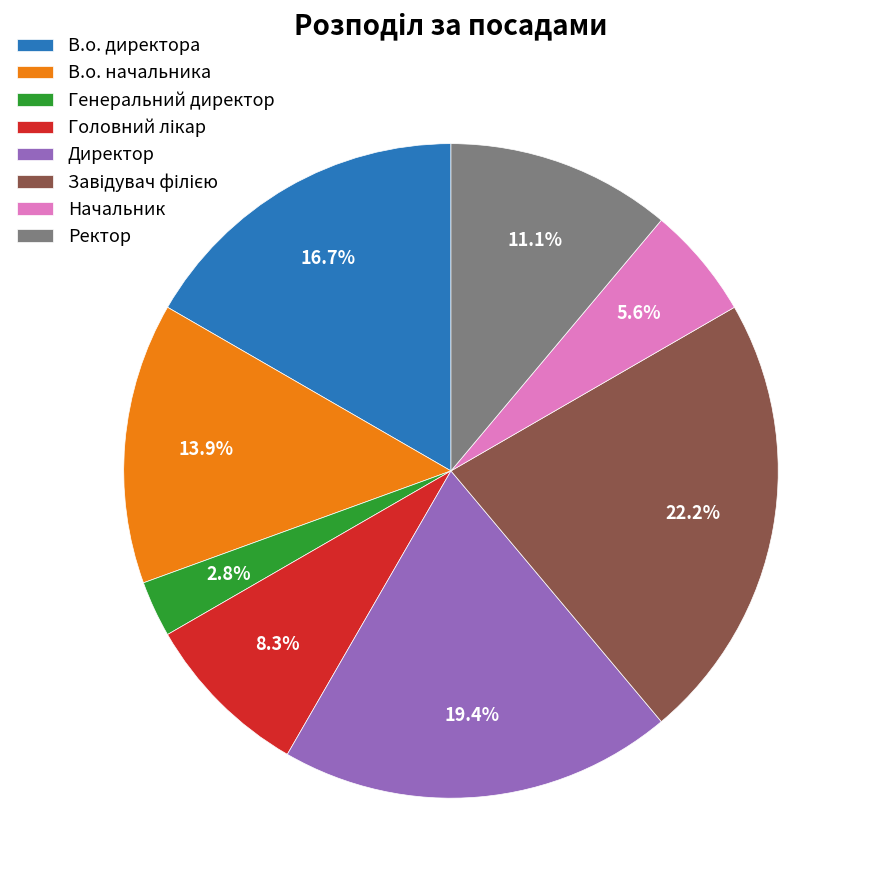

Does Начальник account for over 50% of the chart?

No